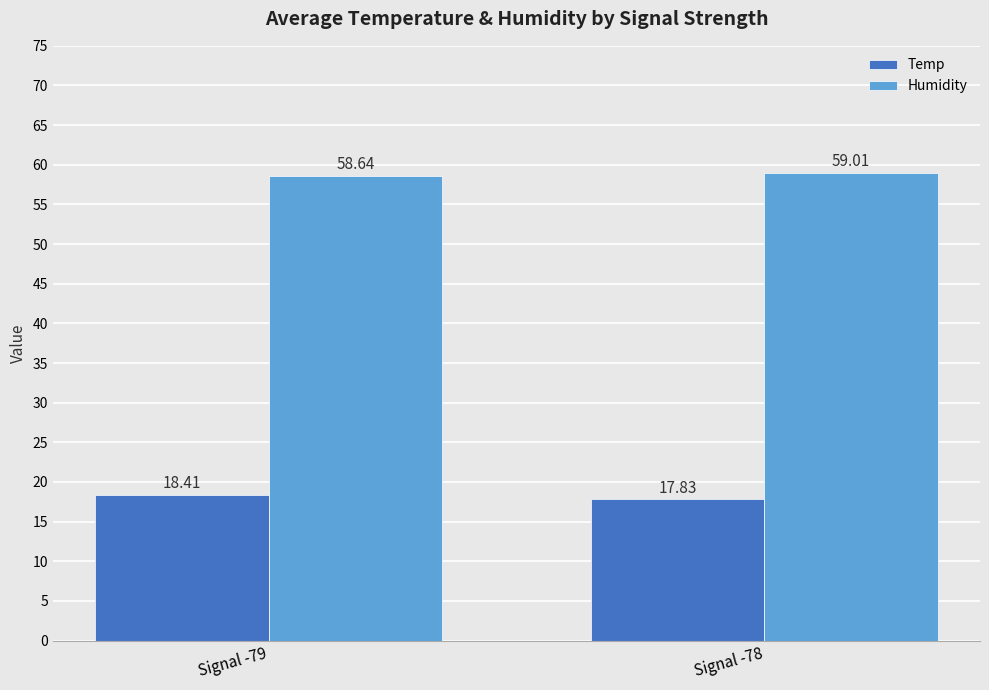

What are all the series names shown in the legend?

Temp, Humidity